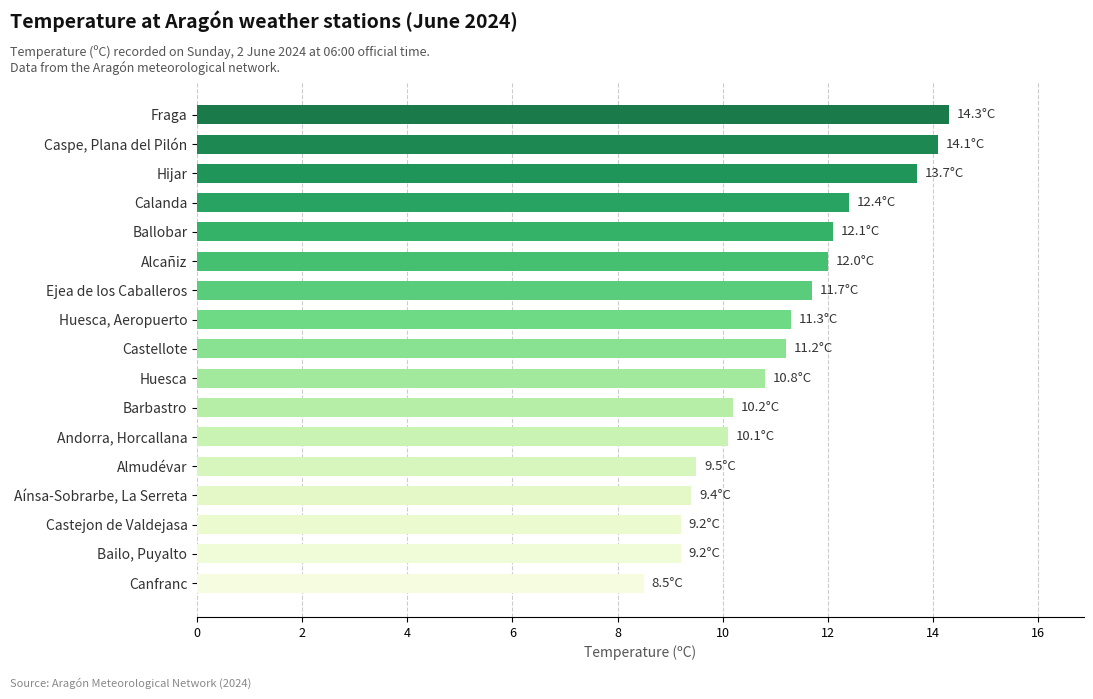

Which label corresponds to the smallest value in the chart?

Canfranc